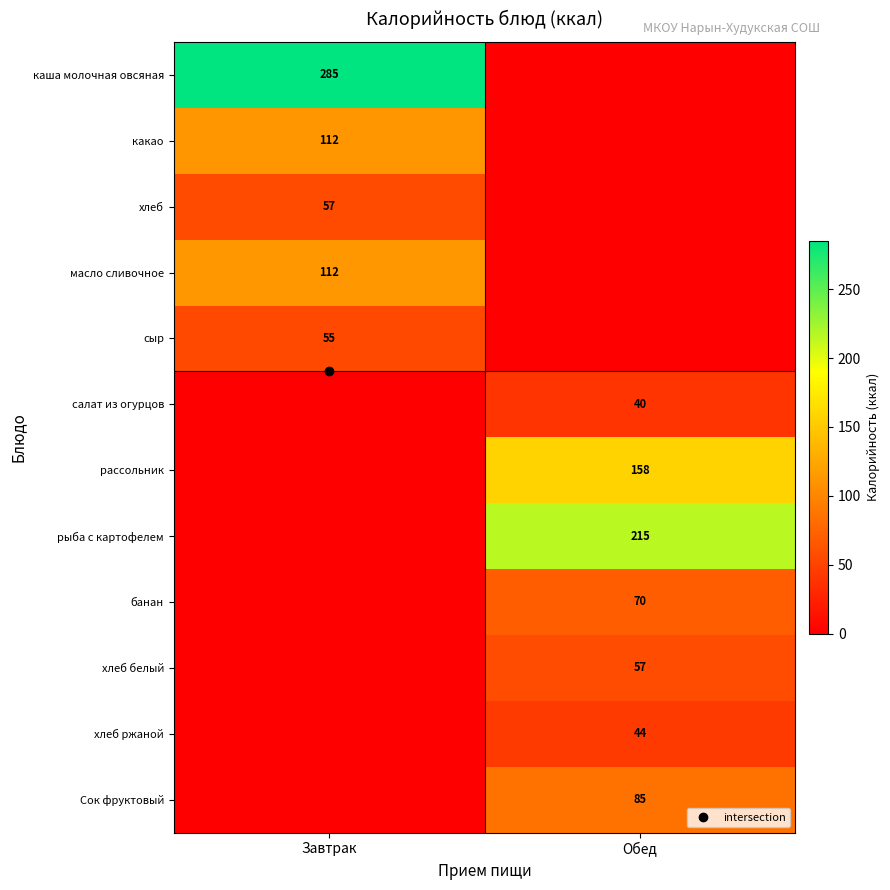

Which series has the largest range (max minus min)?

каша молочная овсяная